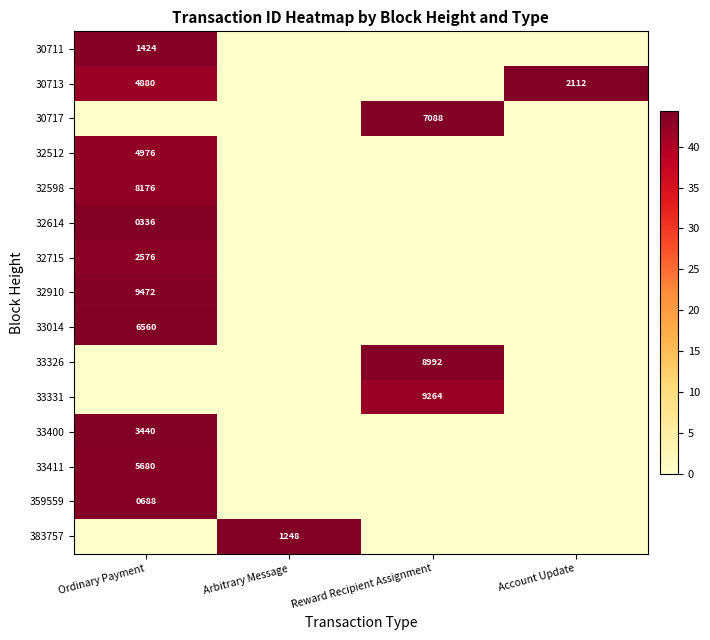

Is the value of 32512 at Arbitrary Message greater than the value of 32910 at Ordinary Payment?

No